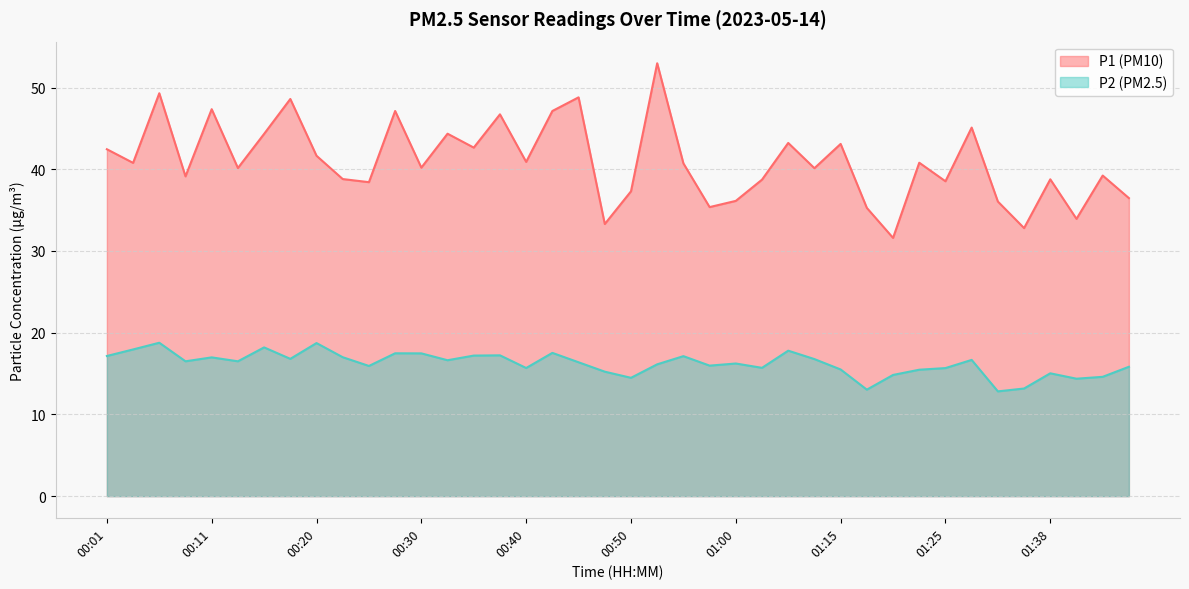

What is the difference between the second highest and minimum values in the P1 series?

17.7